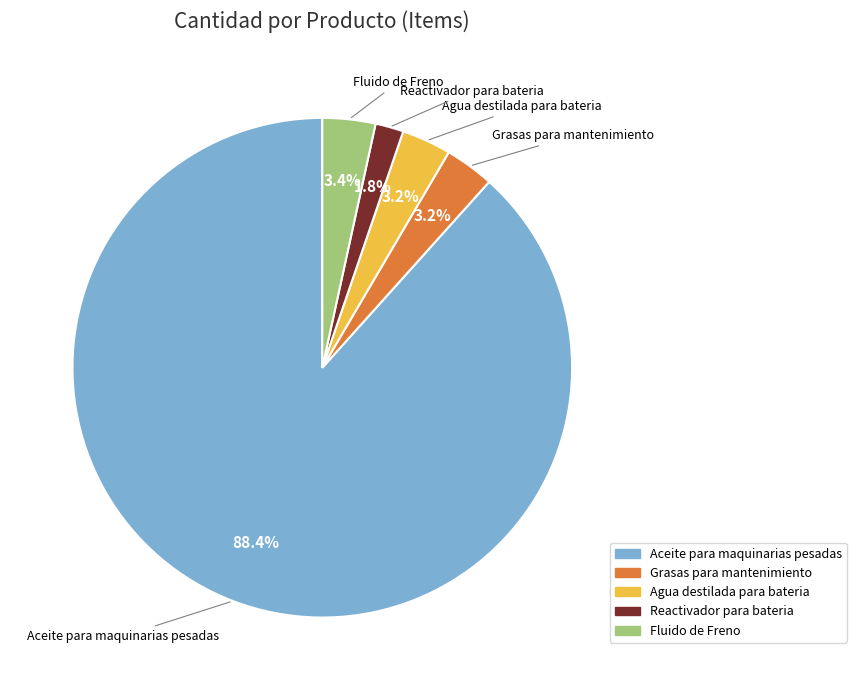

Does any single category account for the majority?

Yes